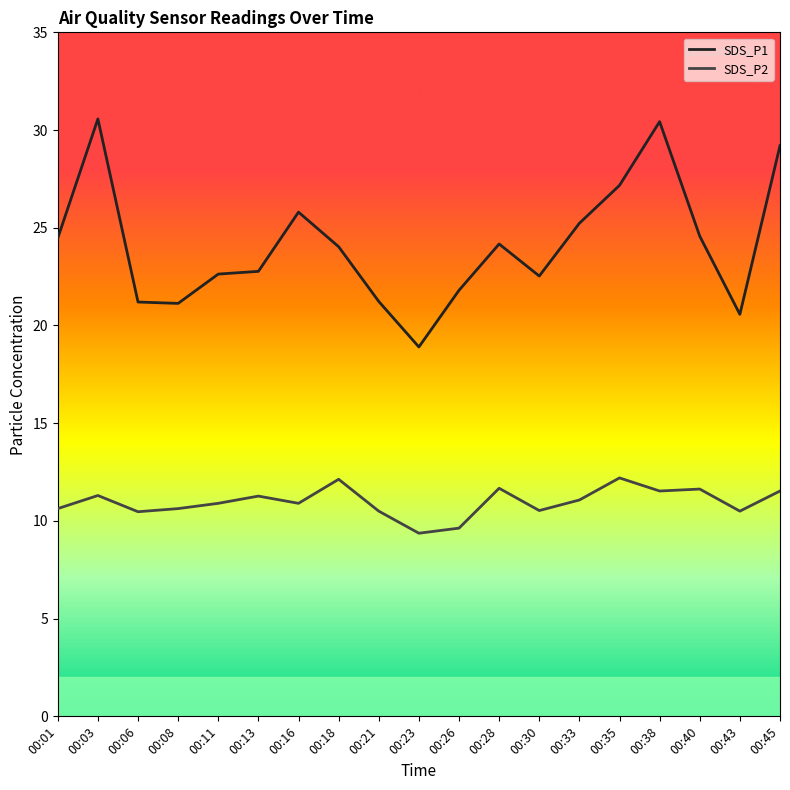

Is this an area chart (filled region under the line)?

No